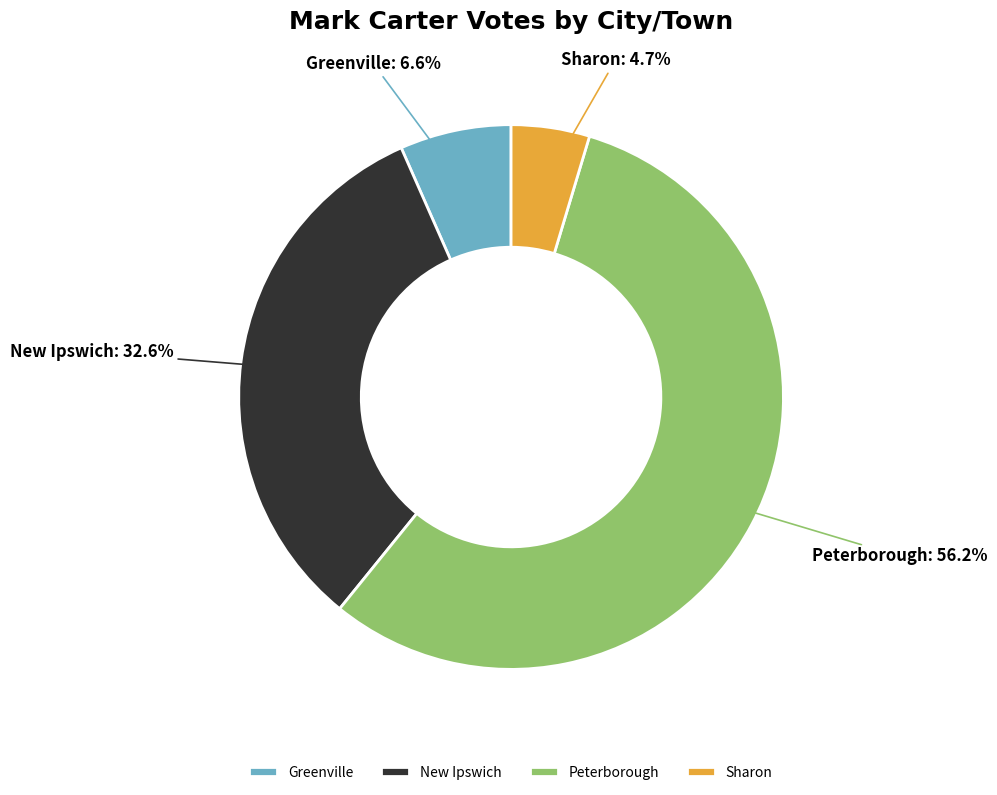

Is it true that Sharon is 13% of the pie?

False